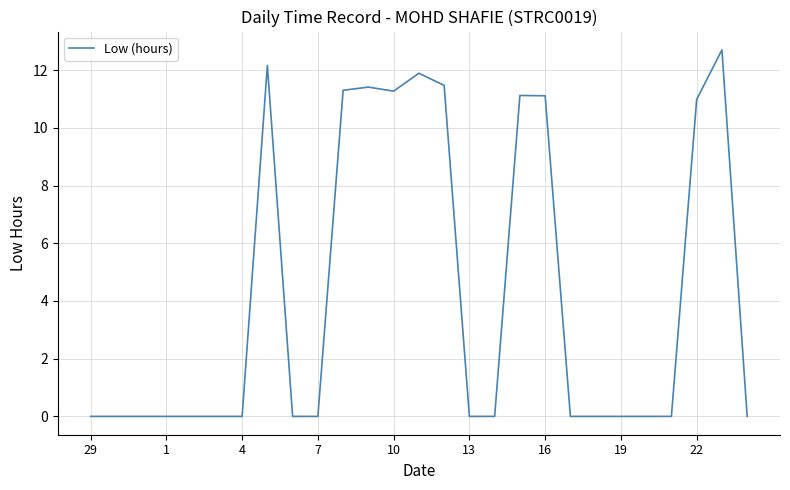

What is the difference between the maximum and minimum values?

12.7